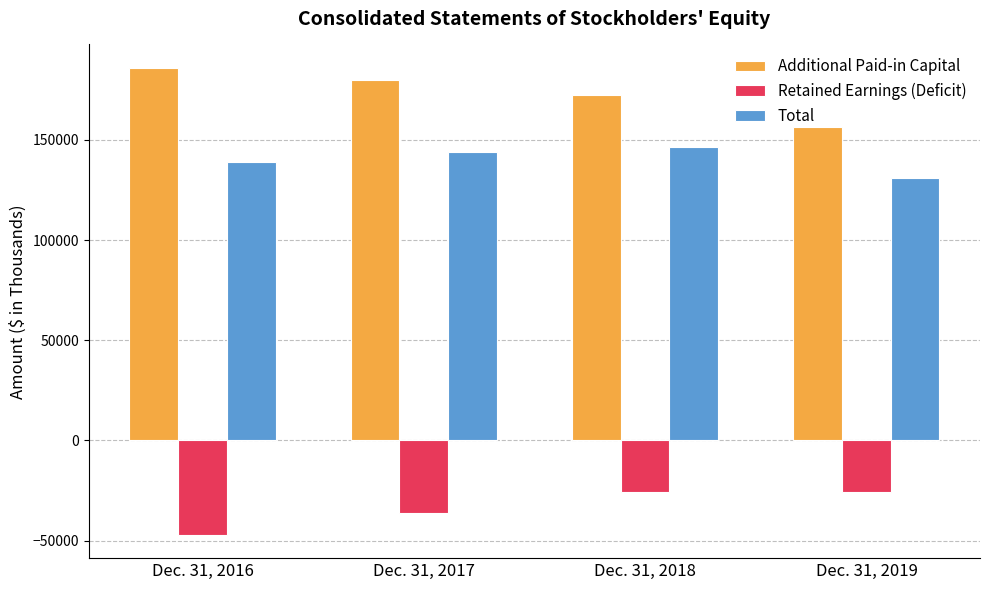

The value of Additional Paid-in Capital at Dec. 31, 2019 is 156482. True or false?

True